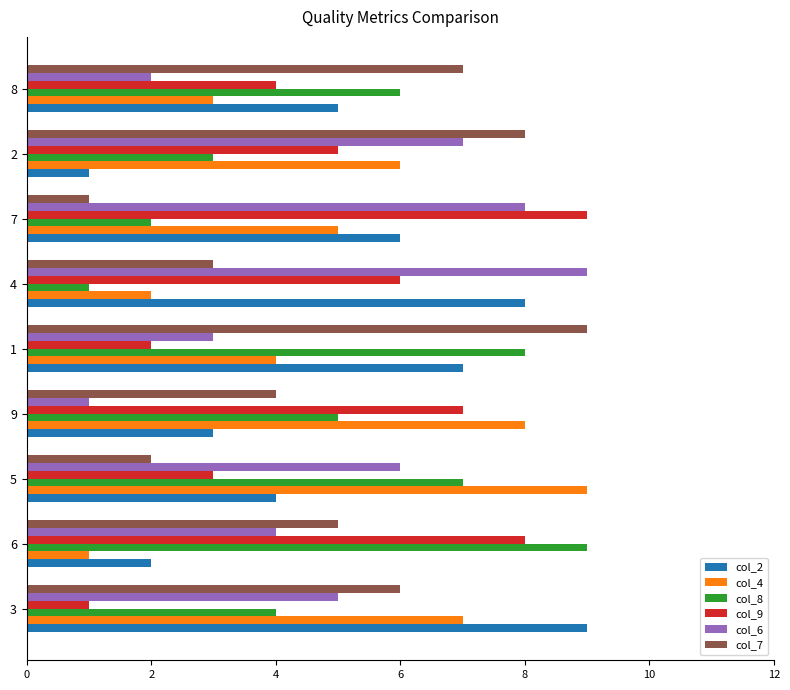

What is the average value of the col_7 series?

5